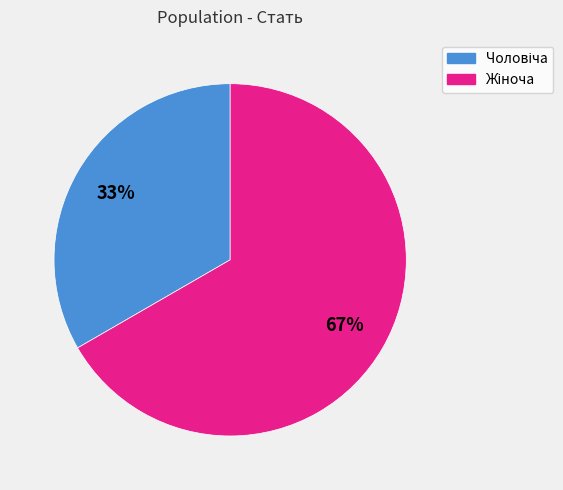

To the nearest percent, what is the average slice percentage?

50%